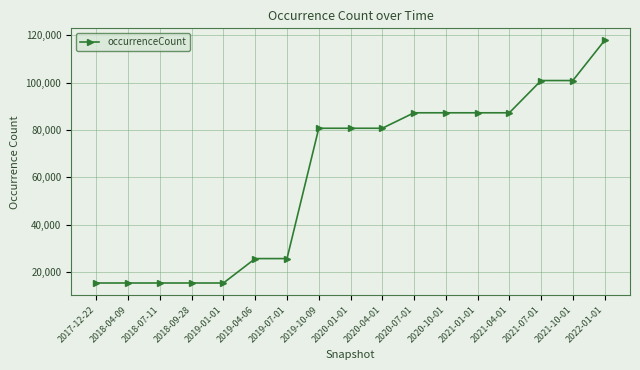

What is the label of the 11th point from the right?

2019-07-01